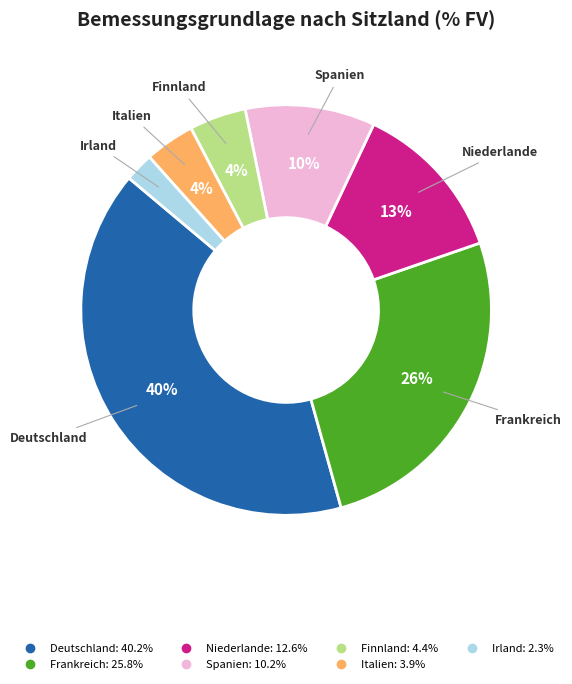

True or false: Finnland accounts for 4% of the total.

True